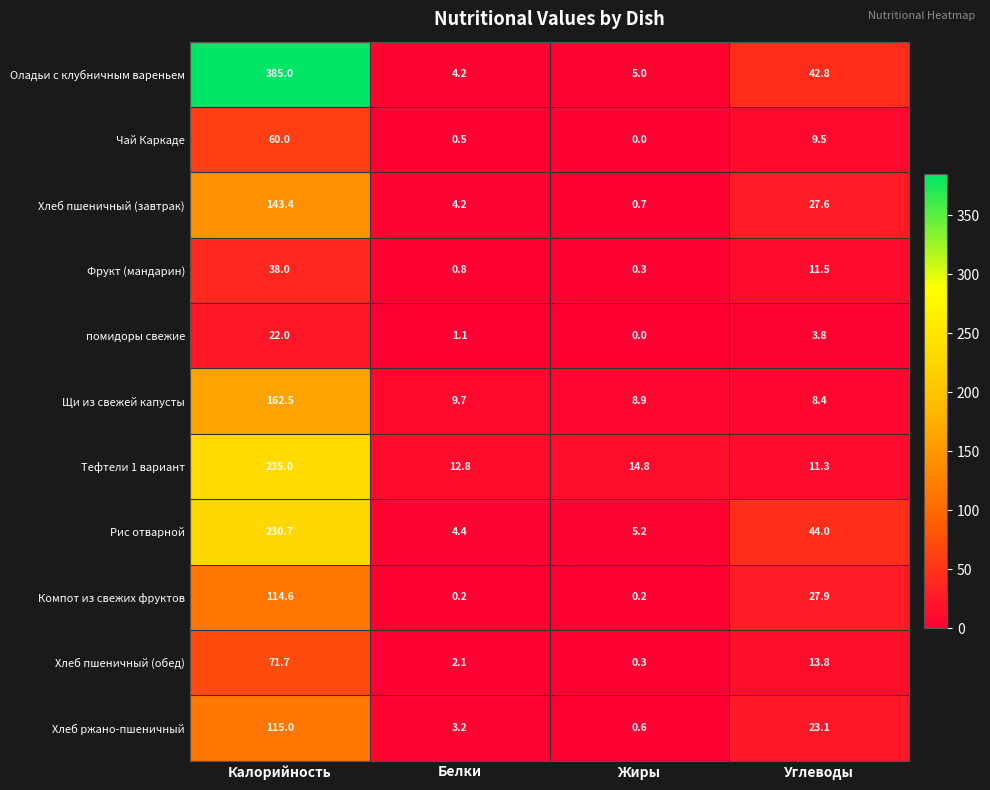

Which series has the largest total across all categories?

Оладьи с клубничным вареньем